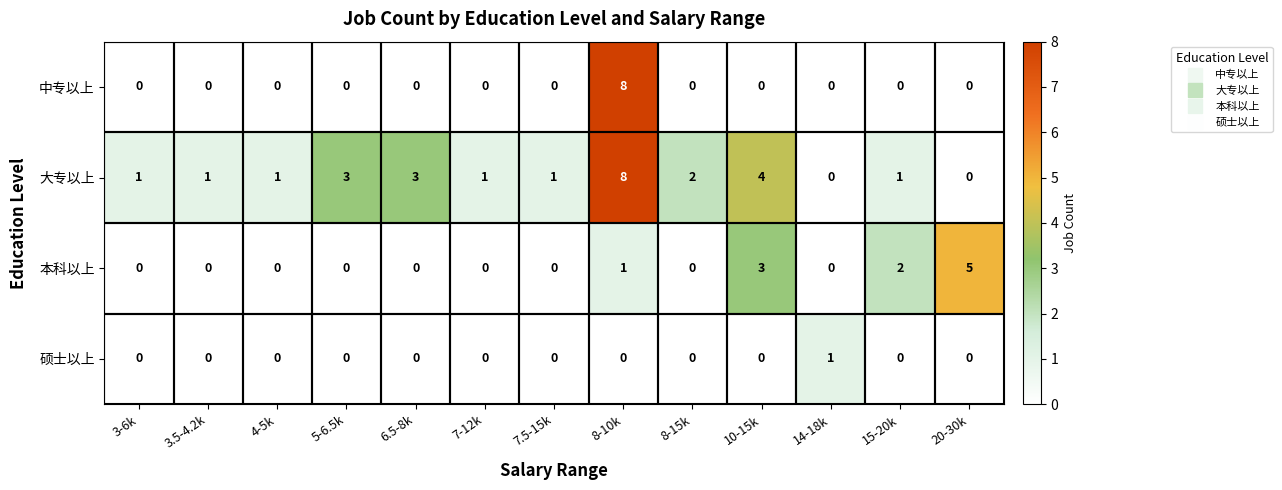

Between 7-12k and 15-20k, which series saw the biggest shift?

本科以上